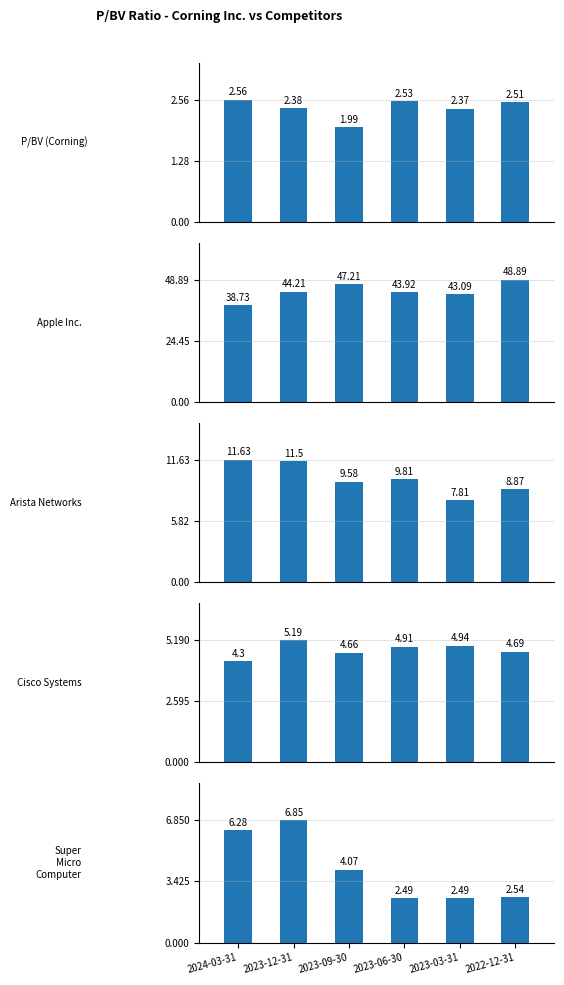

Which category has the lowest value in the Arista Networks series?

2023-03-31